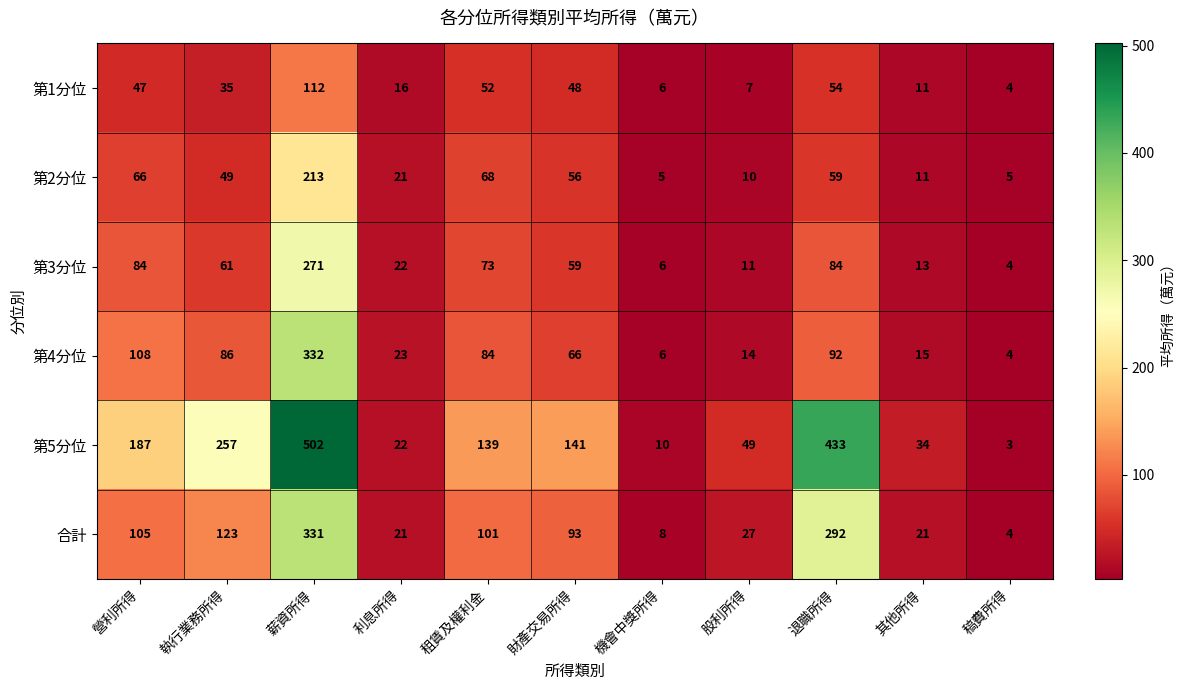

Rank the categories by 第4分位 value from highest to lowest.

薪資所得, 營利所得, 退職所得, 執行業務所得, 租賃及權利金, 財產交易所得, 利息所得, 其他所得, 股利所得, 機會中獎所得, 稿費所得